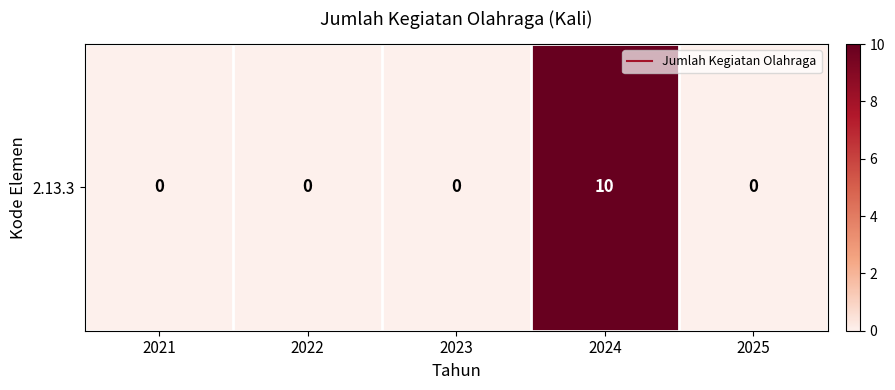

Which category has the highest value across all series?

2024